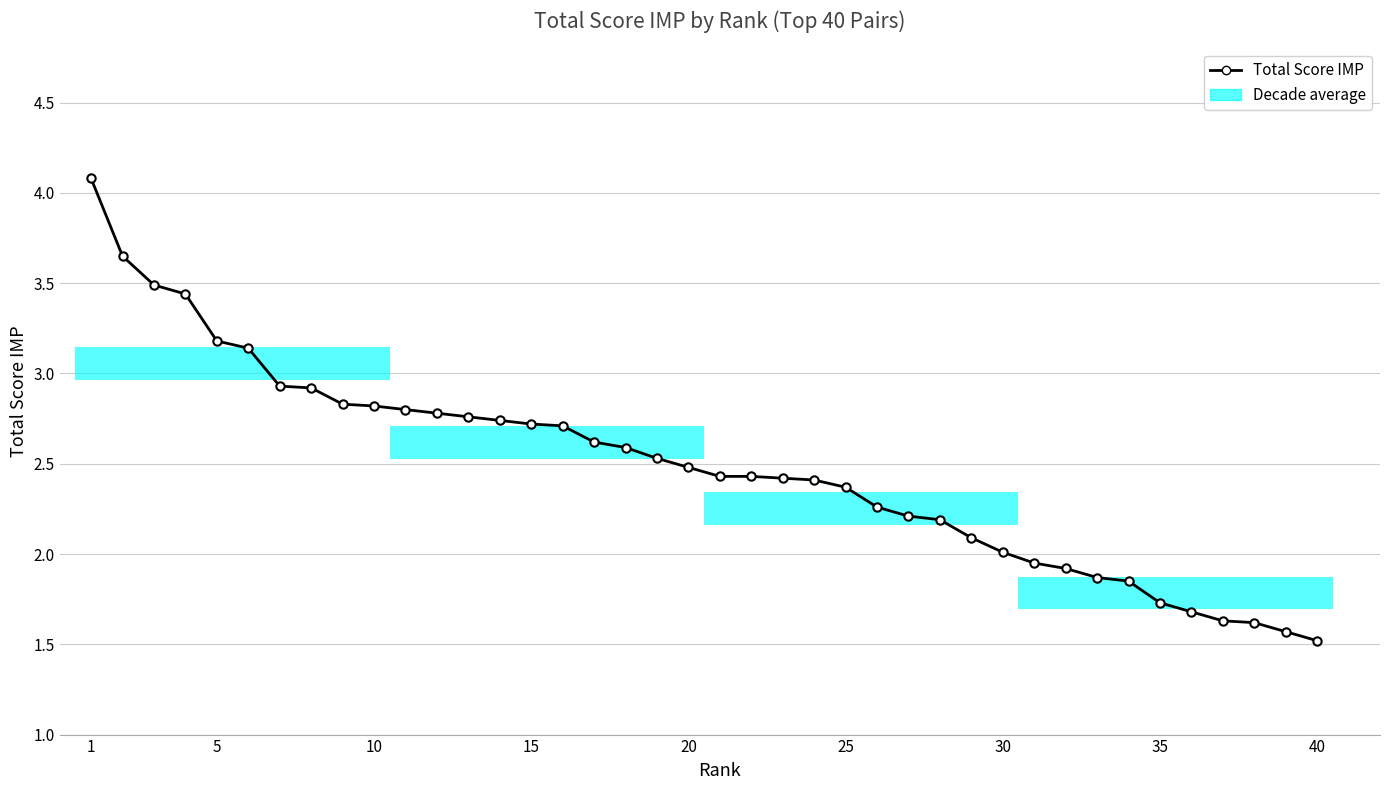

Is this an area chart (filled region under the line)?

No